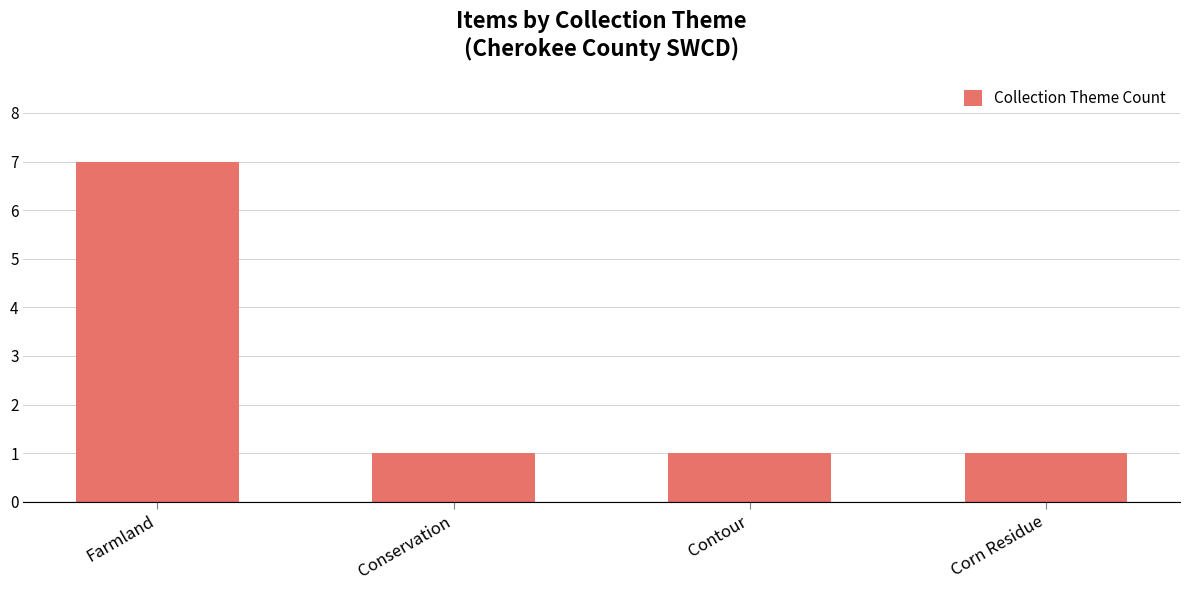

Which has a higher value, Corn Residue or Farmland?

Farmland